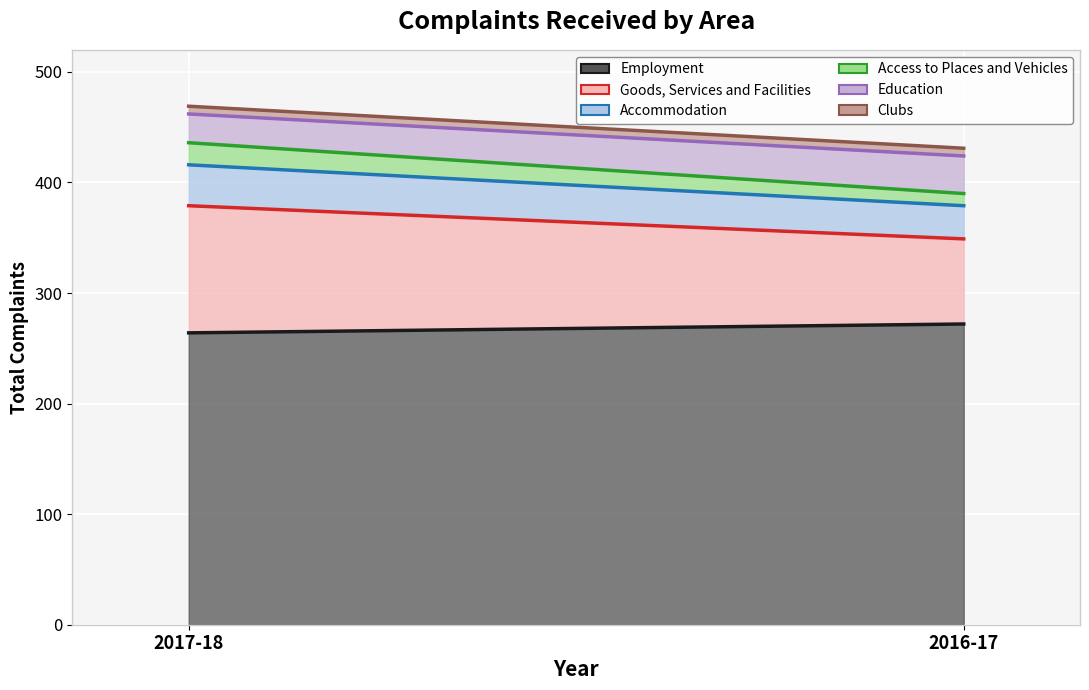

What is the value of the Accommodation point at the 1st from the left?

37